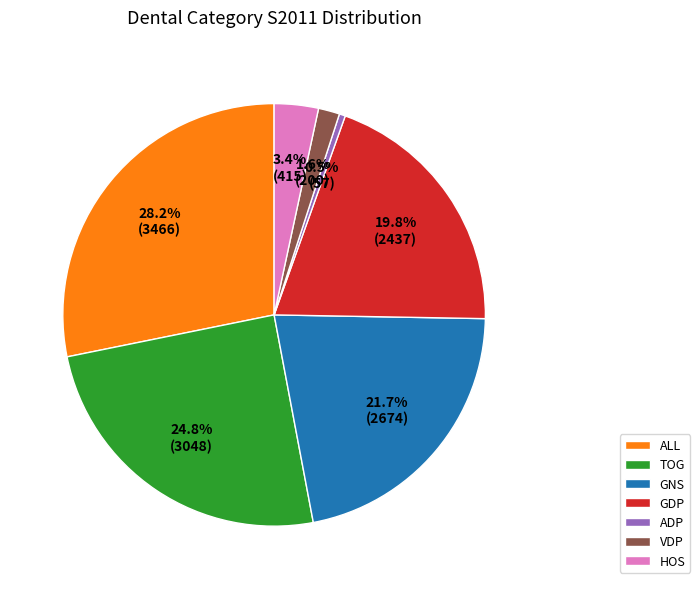

How many segments does this pie chart have?

7